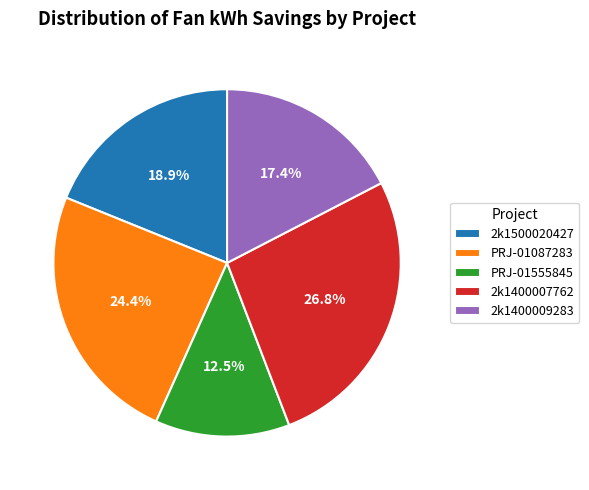

Does 2k1400009283 account for over 50% of the chart?

No